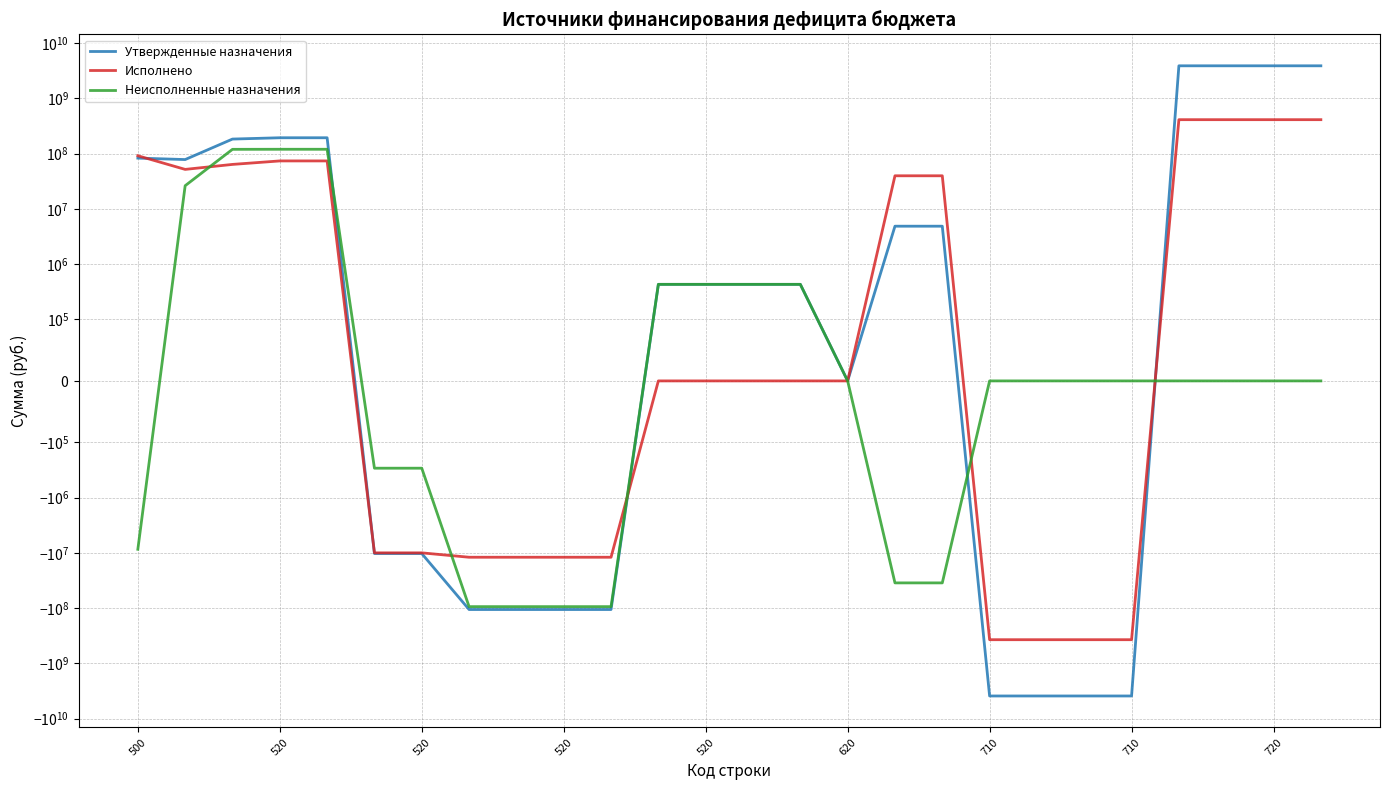

True or false: Неисполненные назначения and Утвержденные назначения intersect in this chart.

True